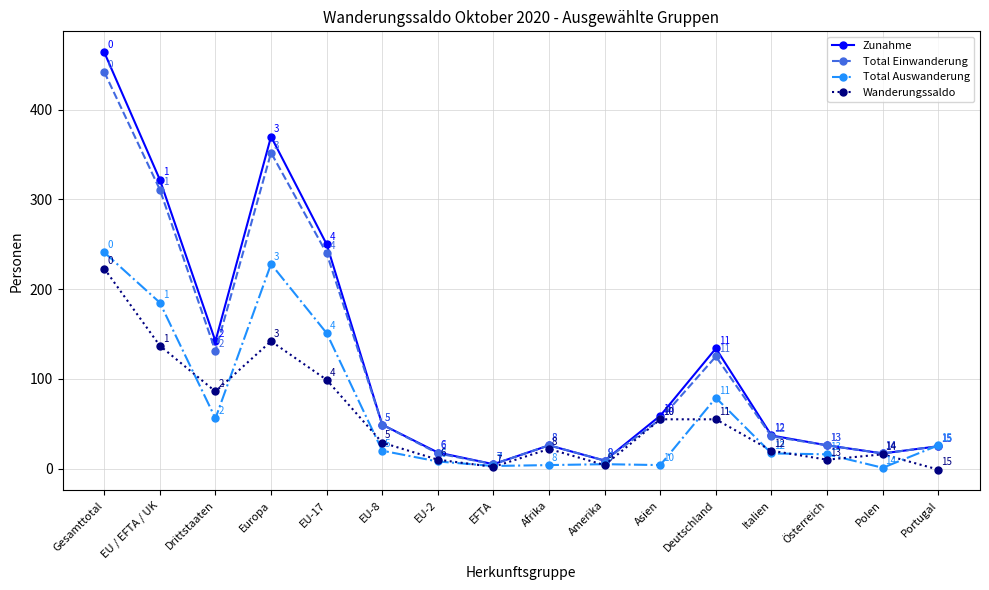

What is the difference between the second highest and second lowest values in the Total Einwanderung series?

343